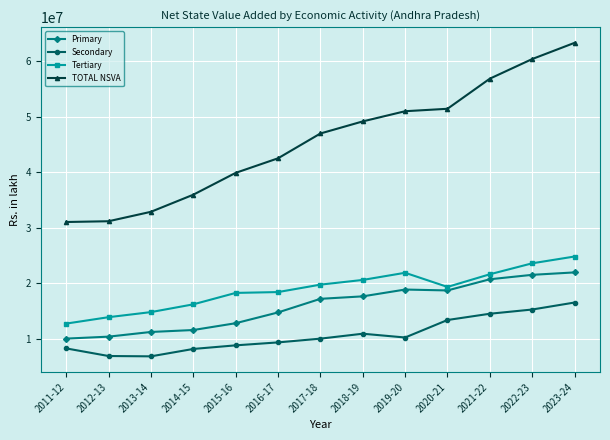

How many lines are shown in the chart?

4